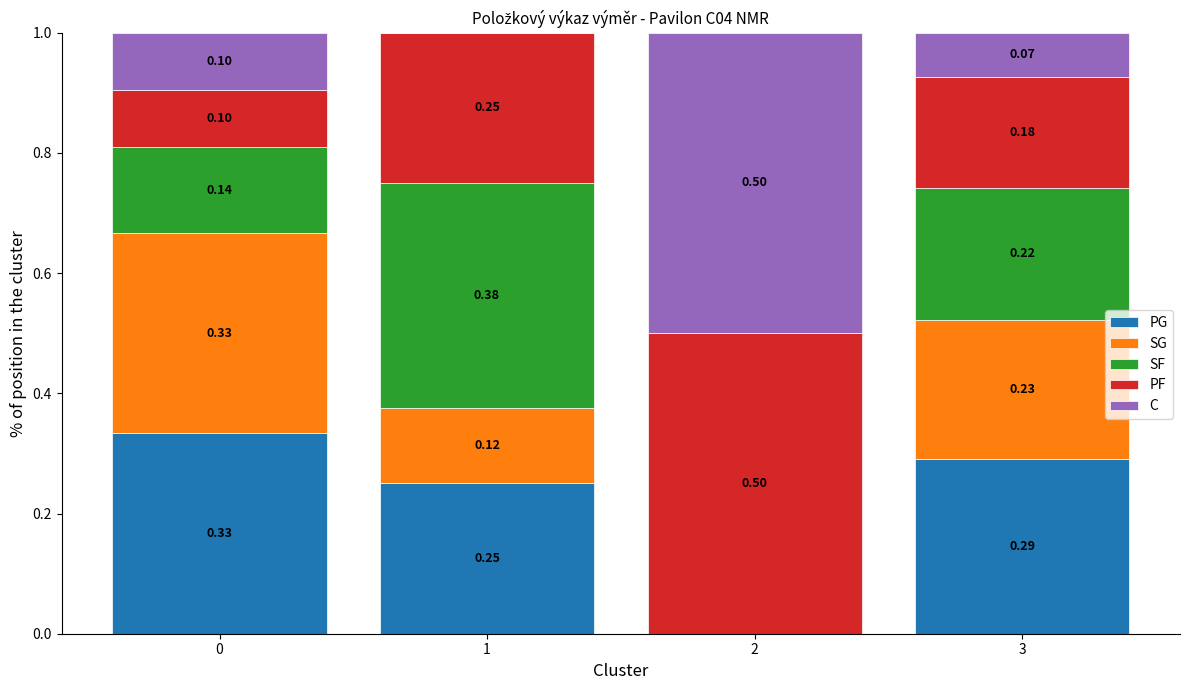

What is the sum of all PG values?

0.9